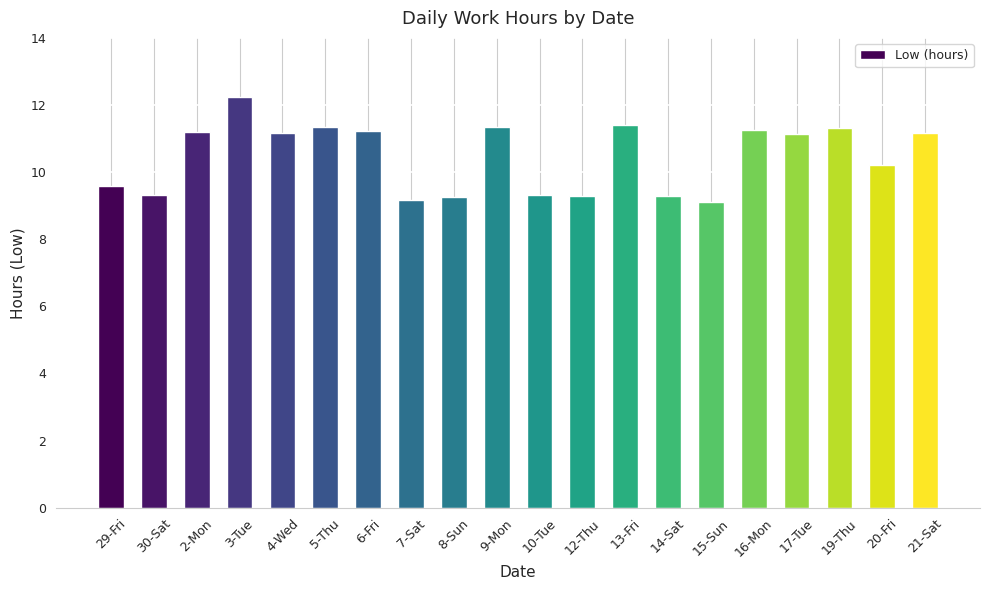

What is the sum of all values?

209.4